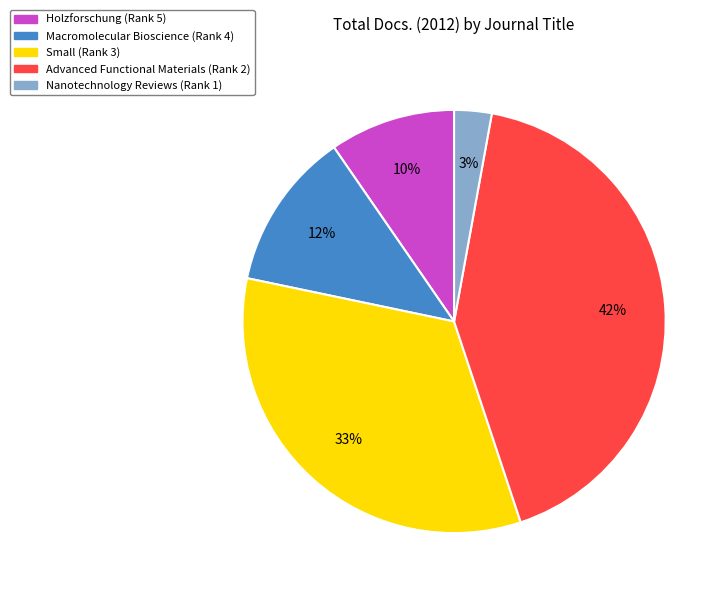

Approximately how many times larger is the value at Advanced Functional Materials (Rank 2) compared to Small (Rank 3)?

1.3